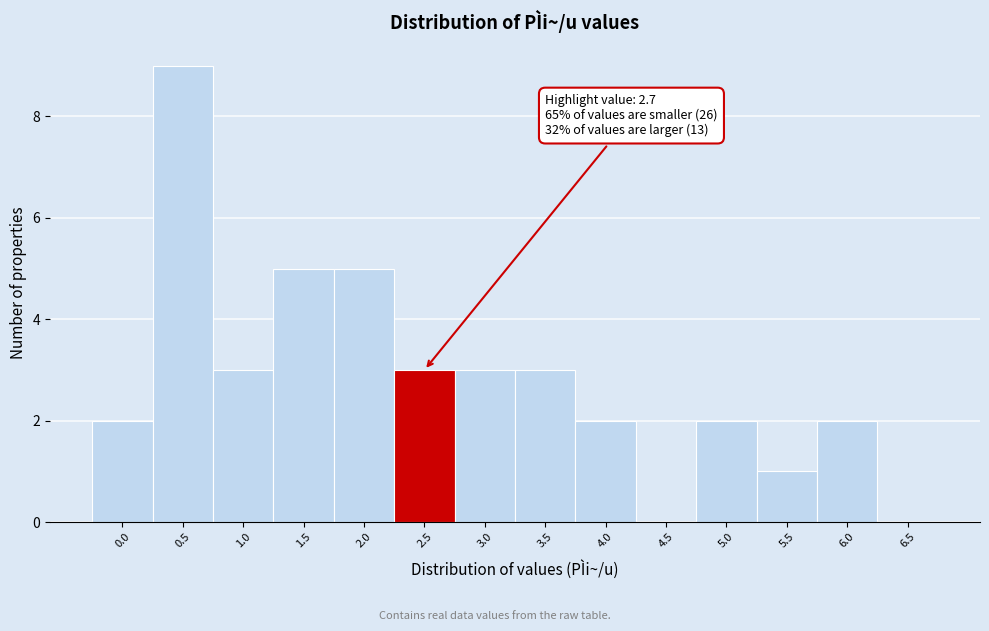

Reading right to left, what are all the values shown in this chart?

6.5=0	6.0=2	5.5=1	5.0=2	4.5=0	4.0=2	3.5=3	3.0=3	2.5=3	2.0=5	1.5=5	1.0=3	0.5=9	0.0=2